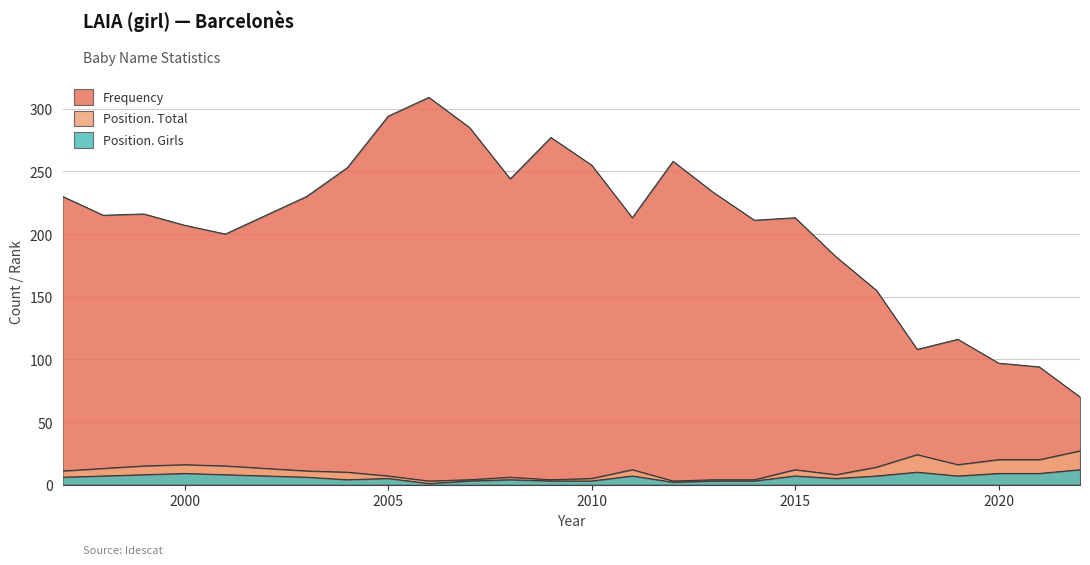

What is the approximate value of Frequency at 2015, to the nearest 50?

200